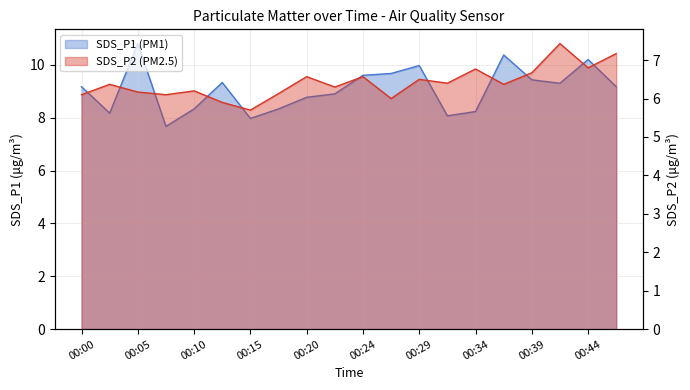

What is the spread (max minus min) of values at 00:15?

2.3